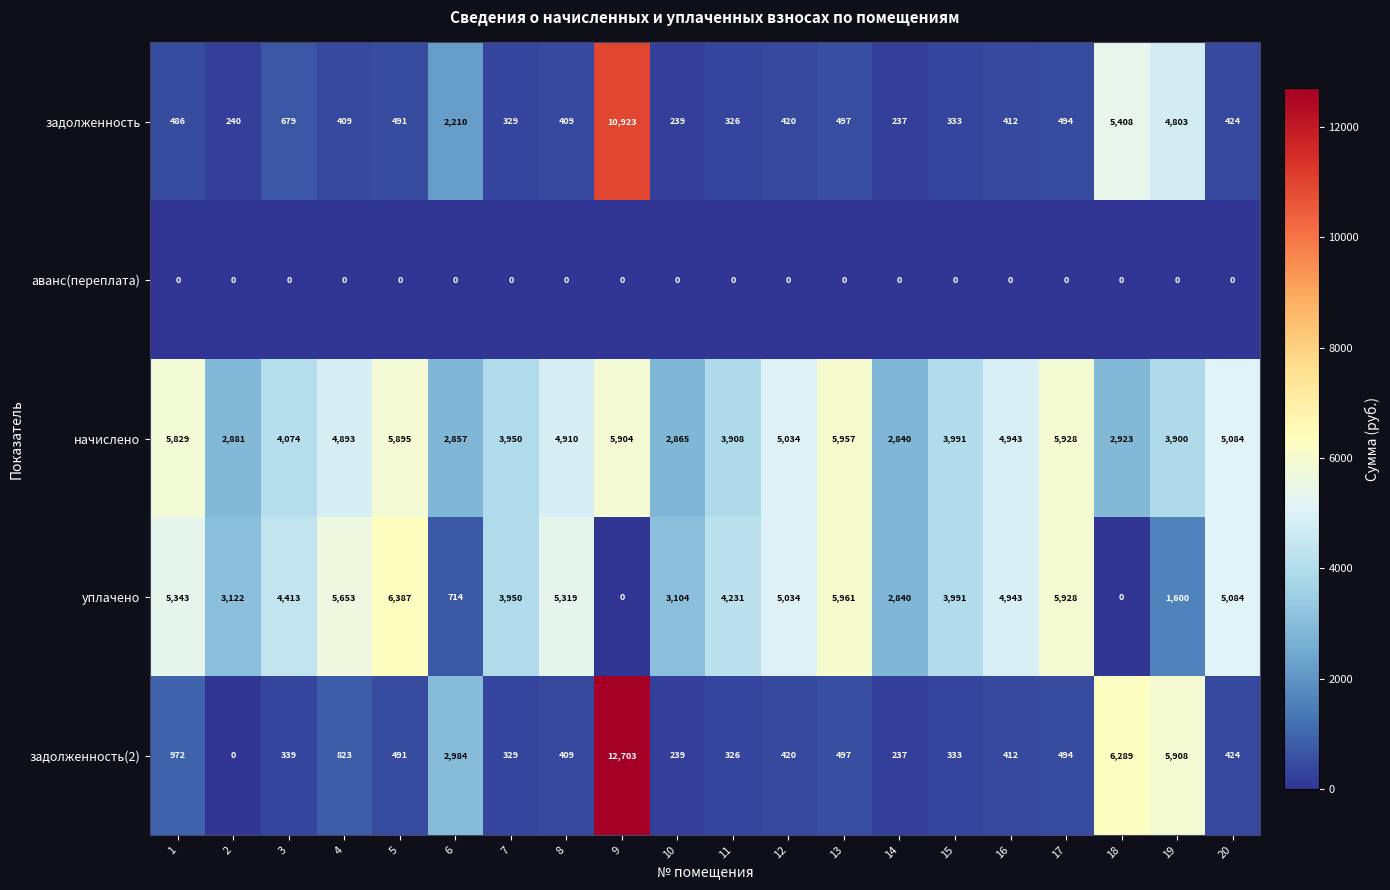

The value of задолженность at 13 is 884. True or false?

False